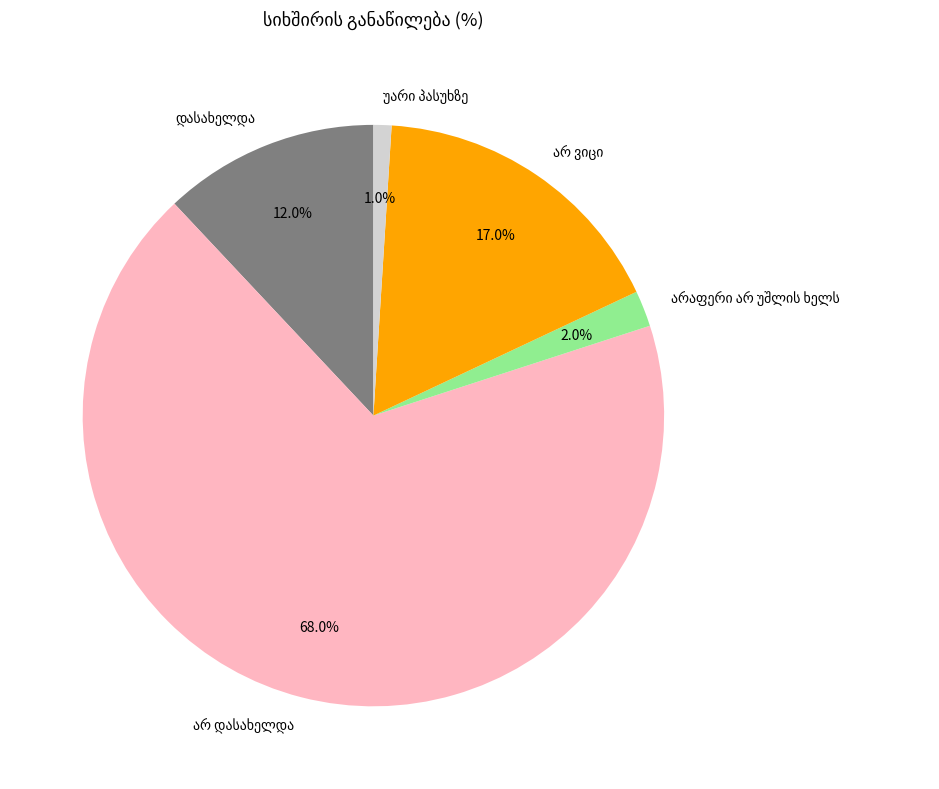

Is there any slice that represents more than half of the pie?

Yes